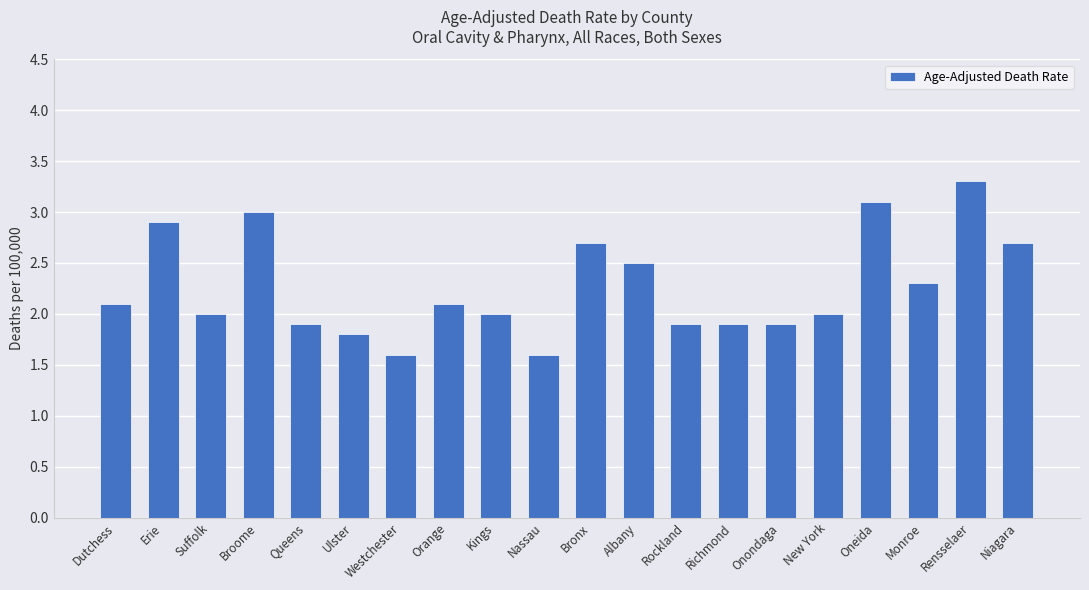

What is the label of the 7th bar from the left?

Westchester